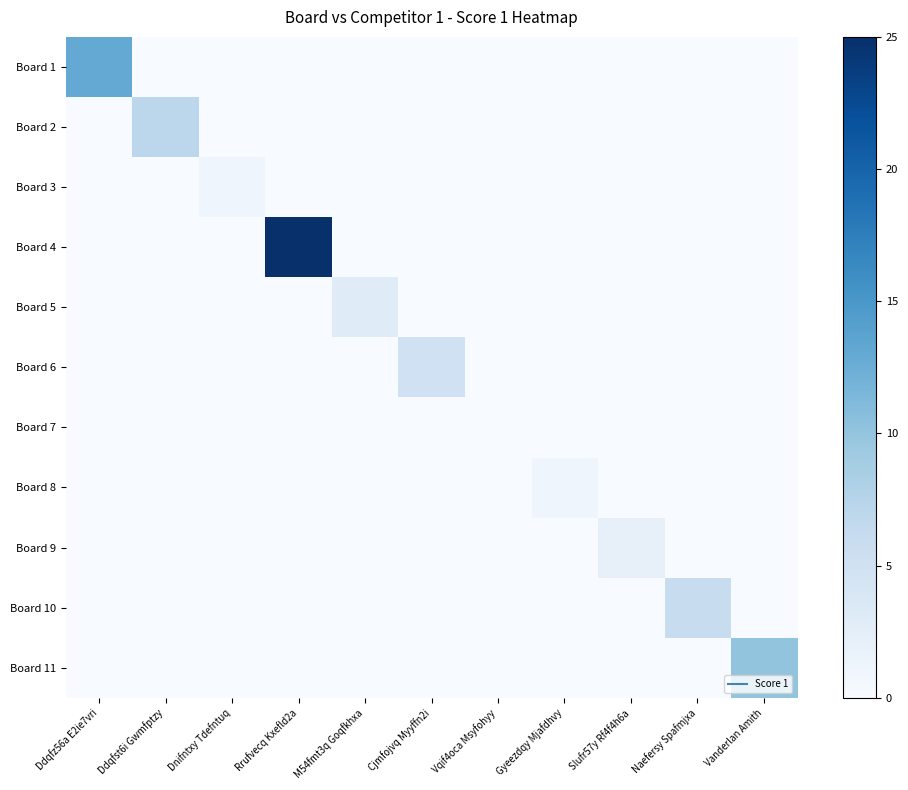

Rank the series at Slufr57y Rf4f4h6a from highest to lowest value.

Board 9, Board 1, Board 2, Board 3, Board 4, Board 5, Board 6, Board 7, Board 8, Board 10, Board 11